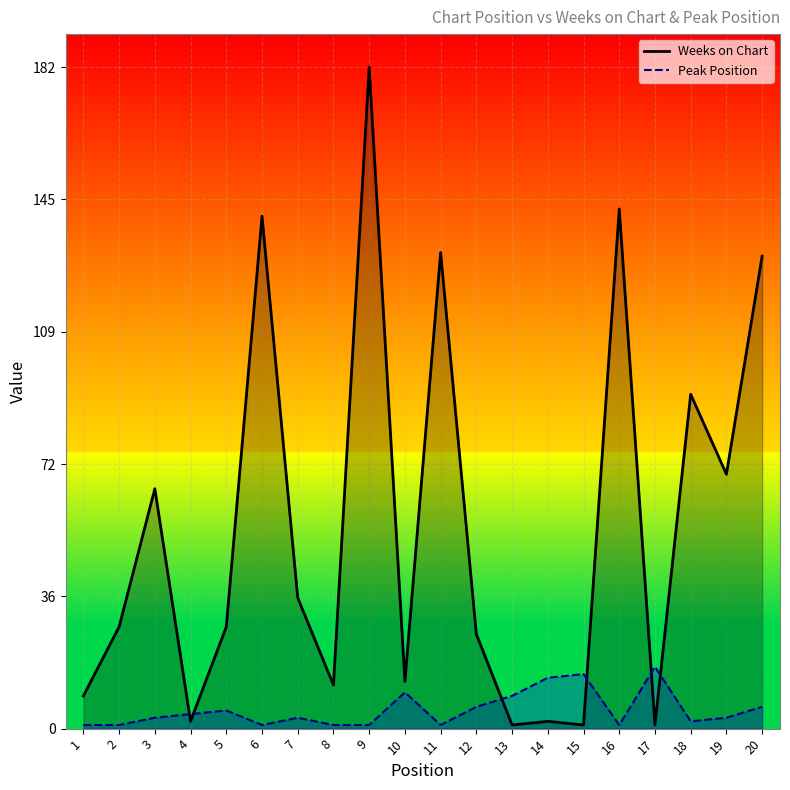

Rank the categories by Peak Position value from lowest to highest.

1, 2, 6, 8, 9, 11, 16, 18, 3, 7, 19, 4, 5, 12, 20, 13, 10, 14, 15, 17